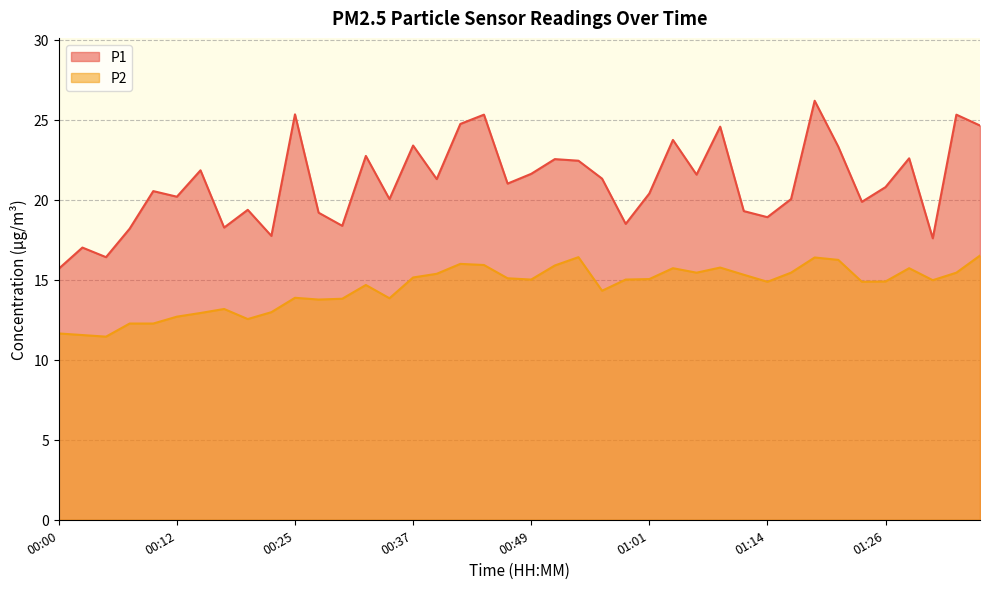

Does the chart display data point markers on the line(s)?

No